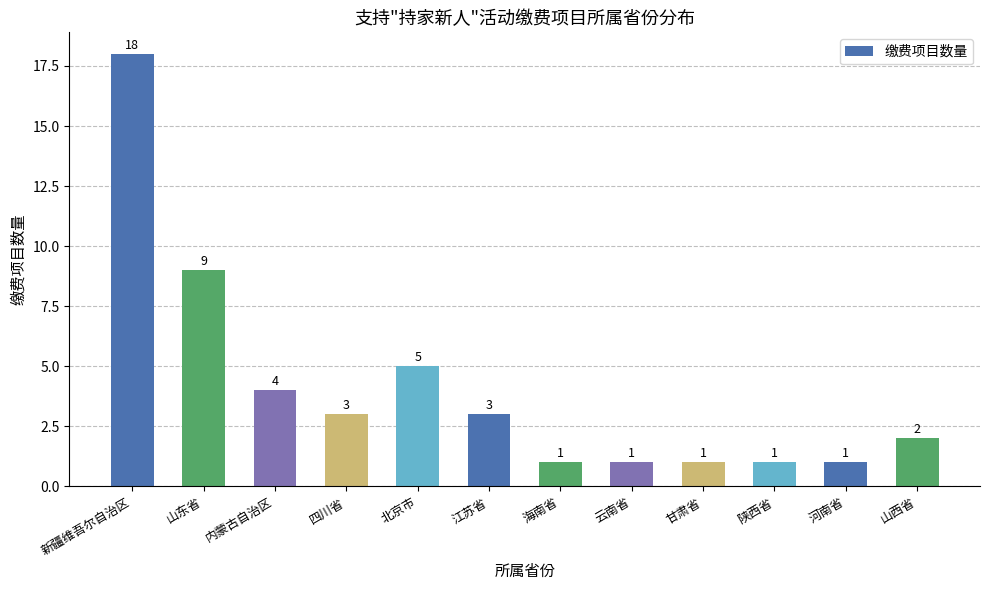

What is the value of the 12th bar from the left?

2